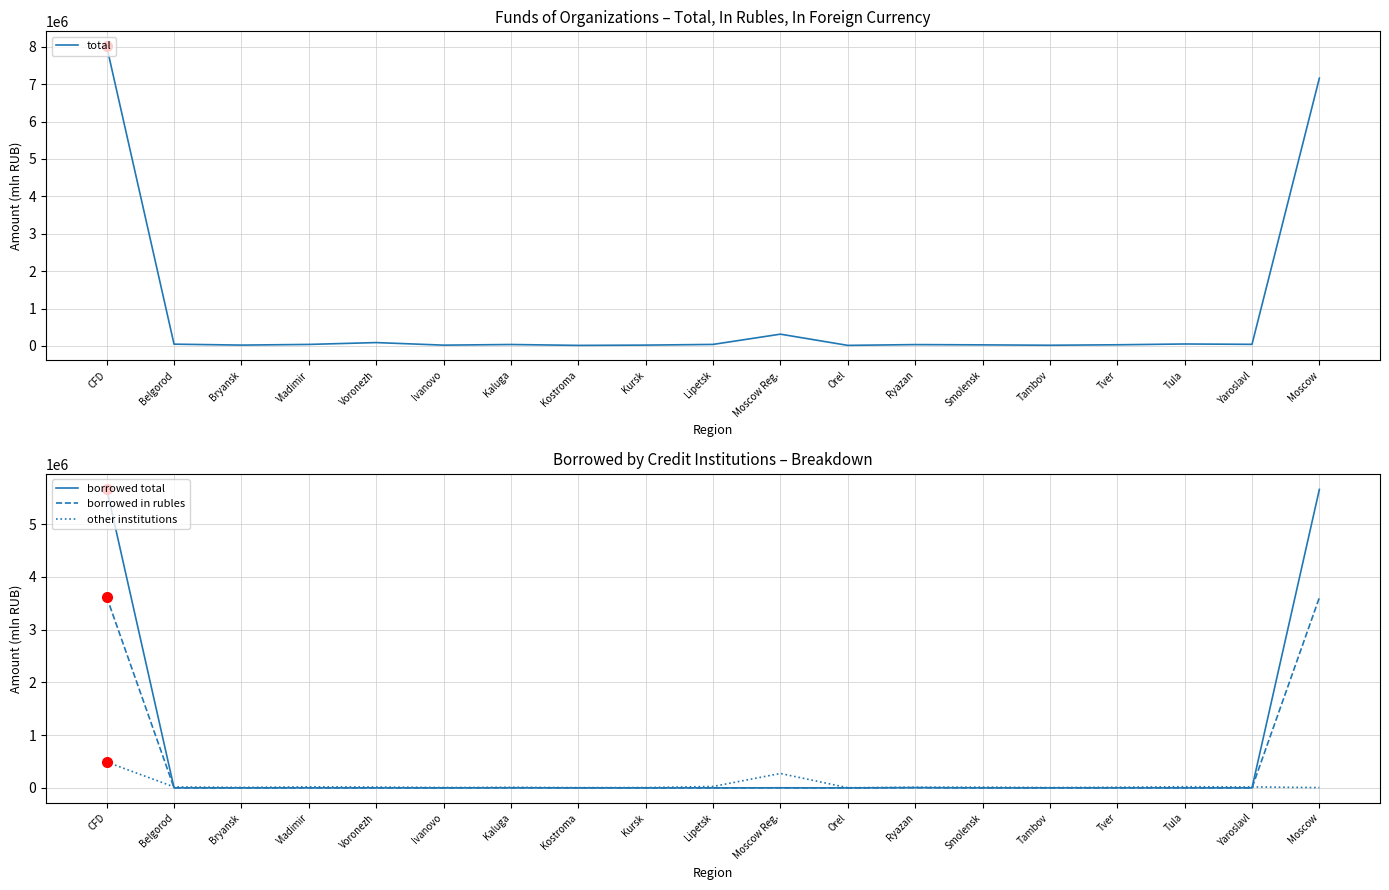

How many interior local valleys does the total series have?

6